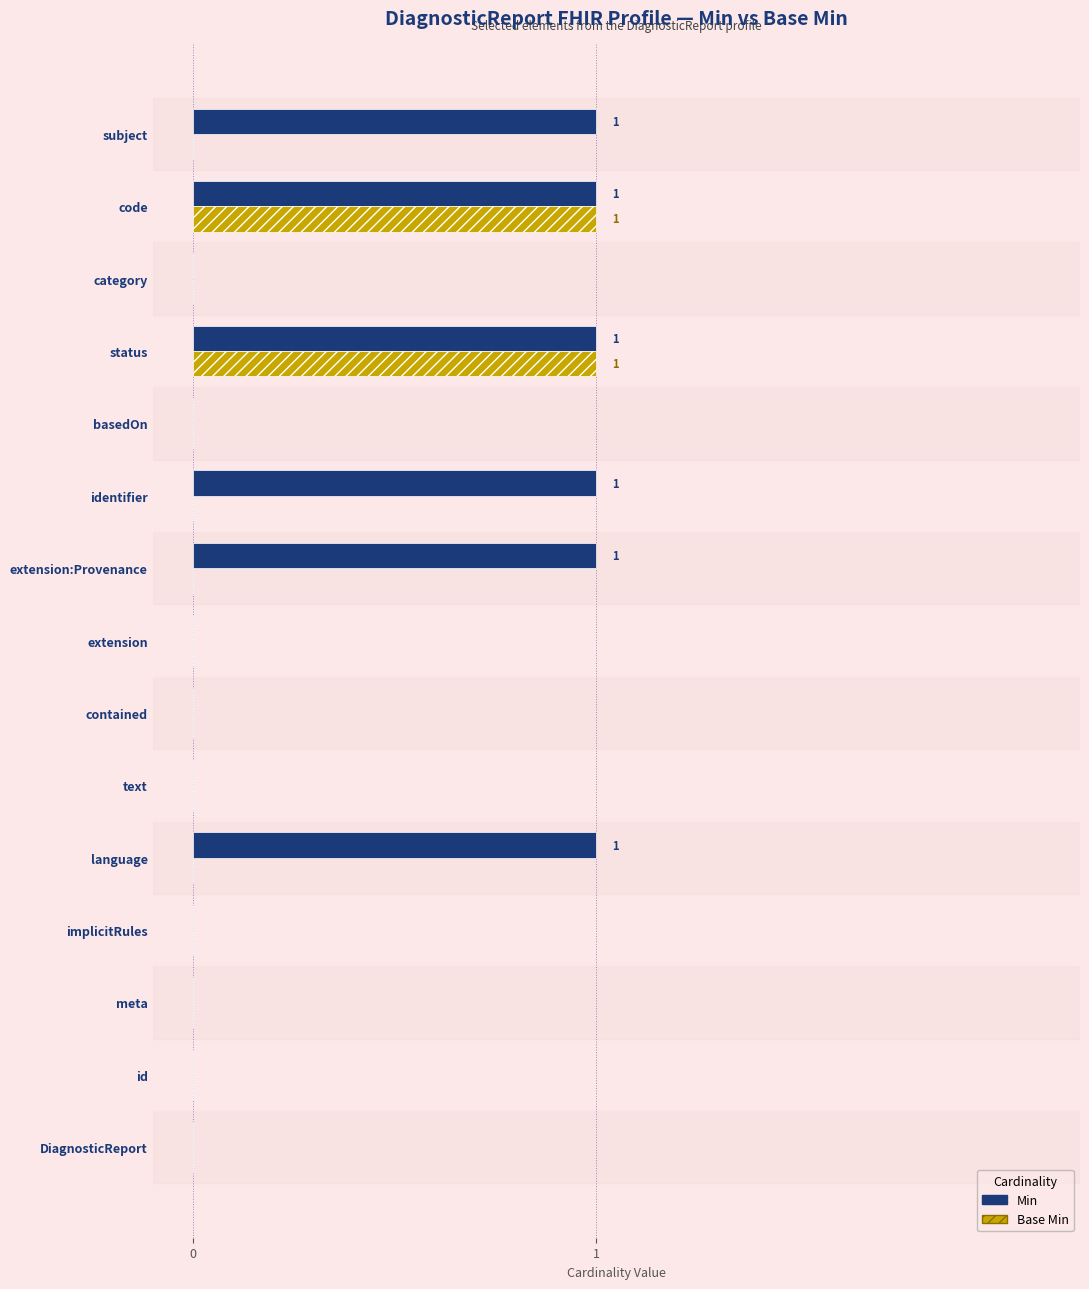

Is it true that Min equals 1 at language?

True